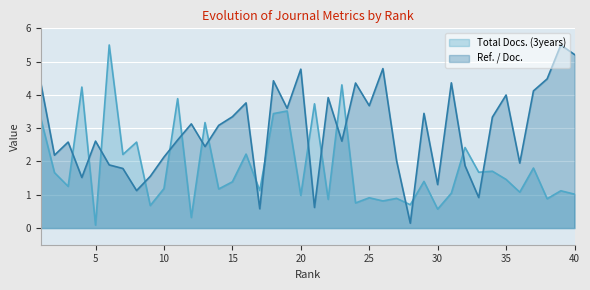

How many lines are shown in the chart?

2